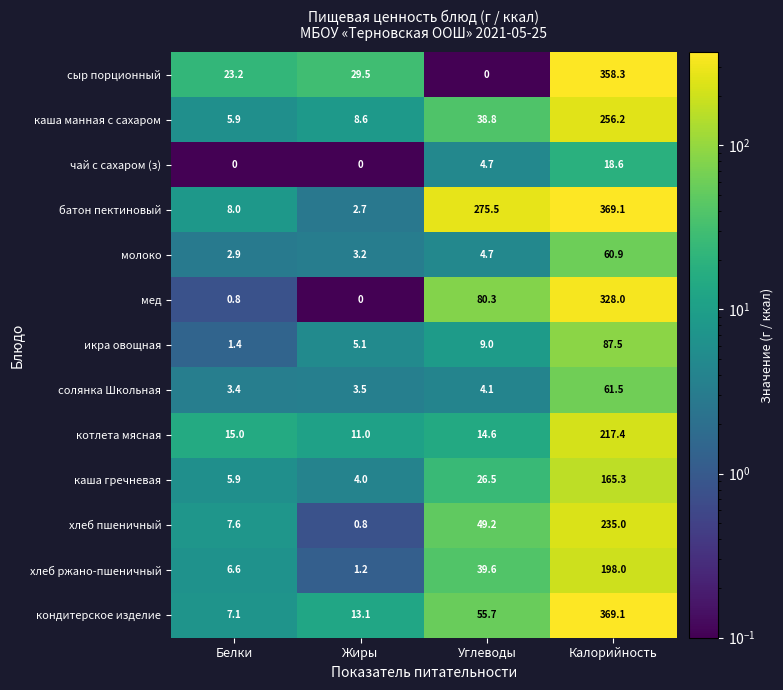

Between Жиры and Углеводы, which series saw the biggest shift?

батон пектиновый